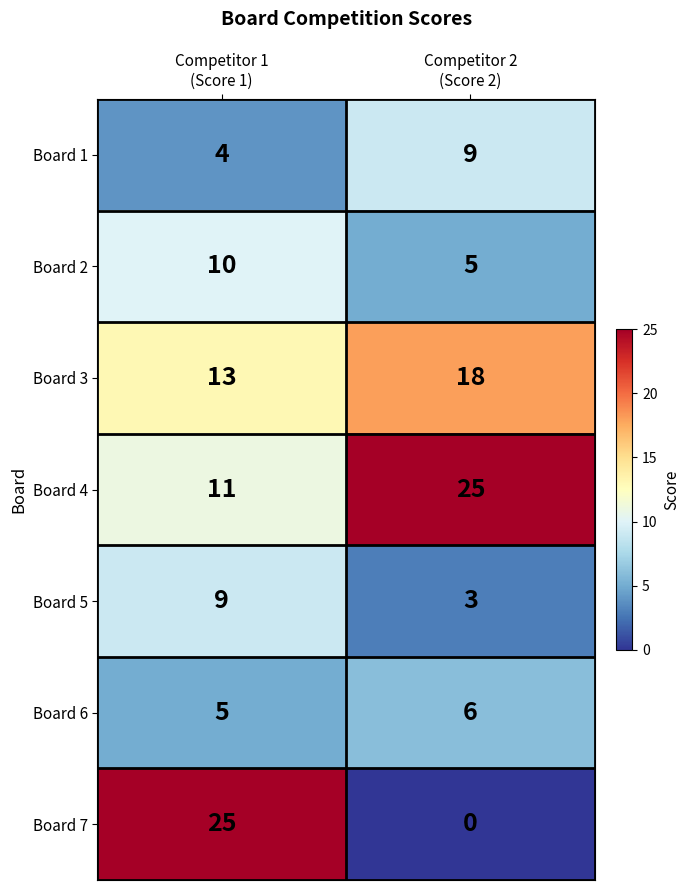

At Competitor 2
(Score 2), list the series in order from largest to smallest.

Board 4, Board 3, Board 1, Board 6, Board 2, Board 5, Board 7